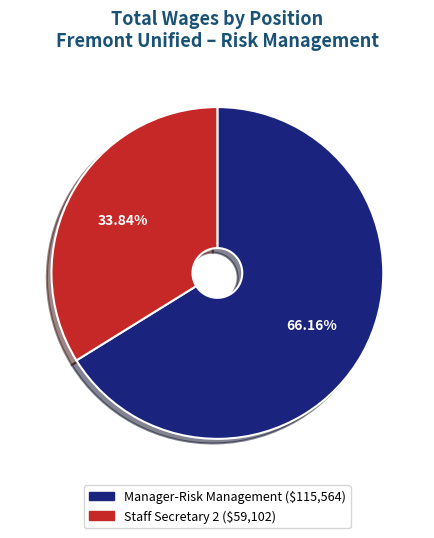

Do Manager-Risk Management and Staff Secretary 2 together represent more than half of the pie?

Yes